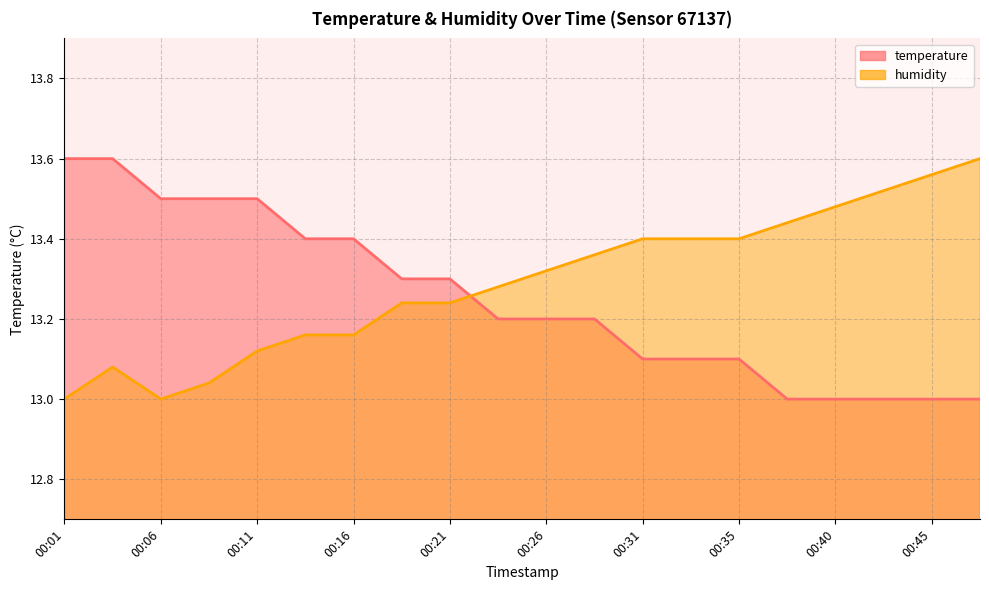

Rank the series at 00:45 from lowest to highest value.

temperature, humidity